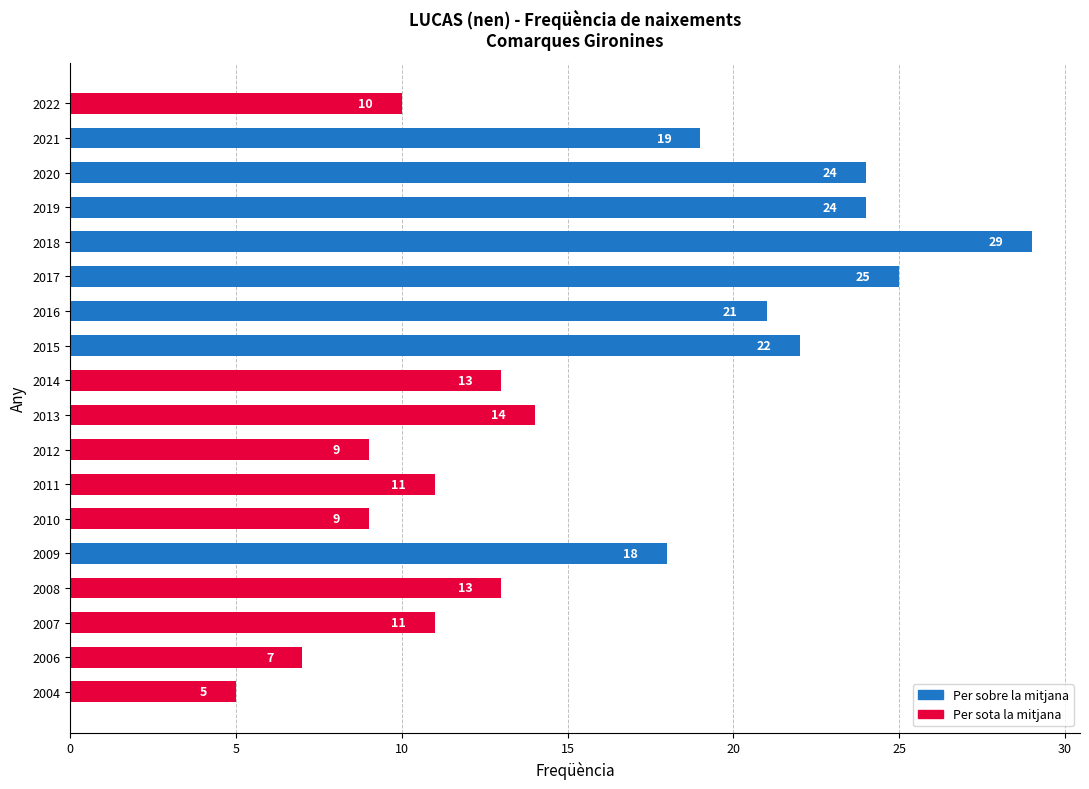

Approximately how many times larger is the value at 2019 compared to 2008?

1.8